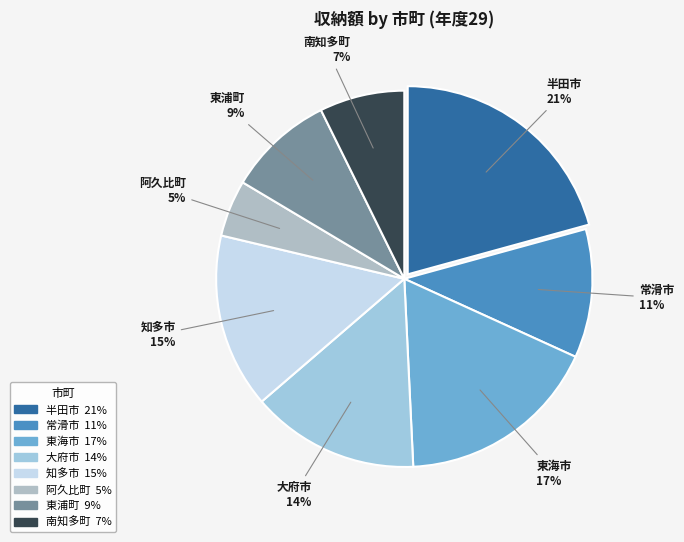

Rank the categories by value from highest to lowest.

半田市, 東海市, 知多市, 大府市, 常滑市, 東浦町, 南知多町, 阿久比町